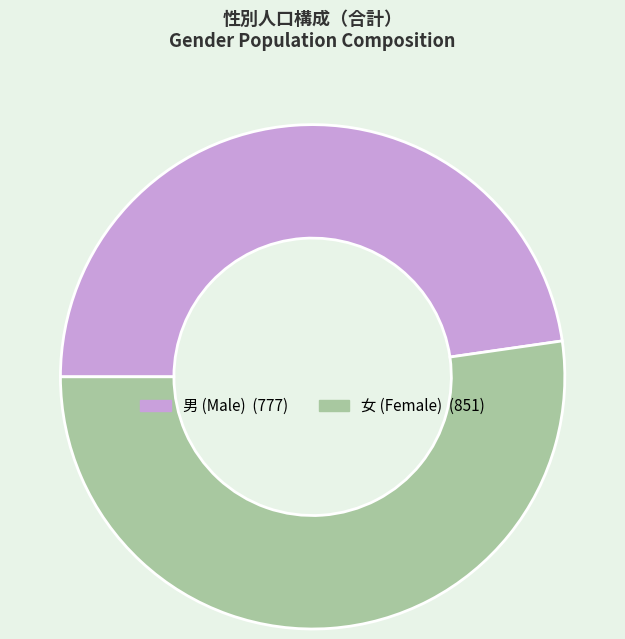

How many segments does this pie chart have?

2